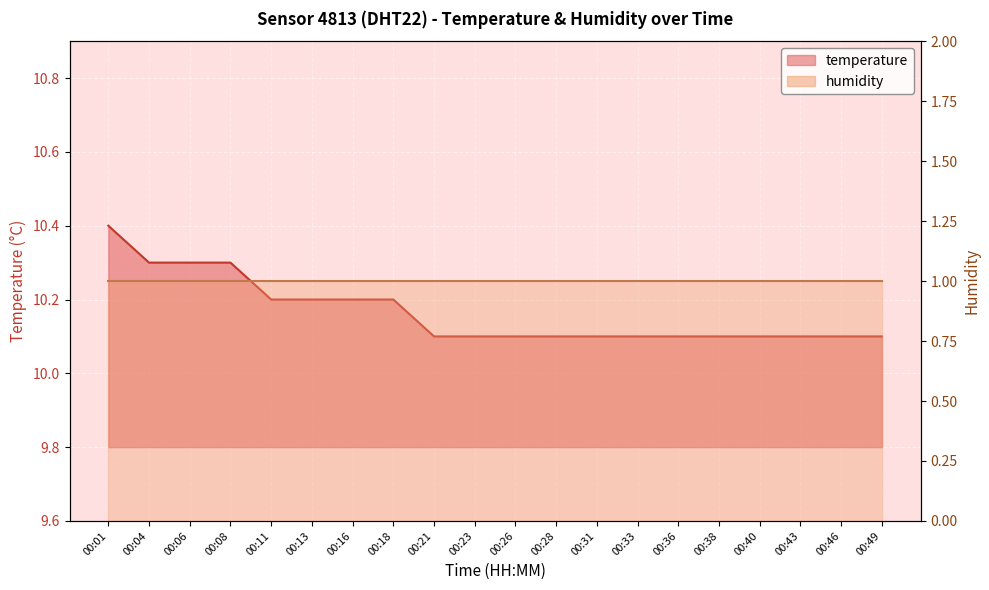

List the labels in order of value, largest first.

00:01, 00:04, 00:06, 00:08, 00:11, 00:13, 00:16, 00:18, 00:21, 00:23, 00:26, 00:28, 00:31, 00:33, 00:36, 00:38, 00:40, 00:43, 00:46, 00:49